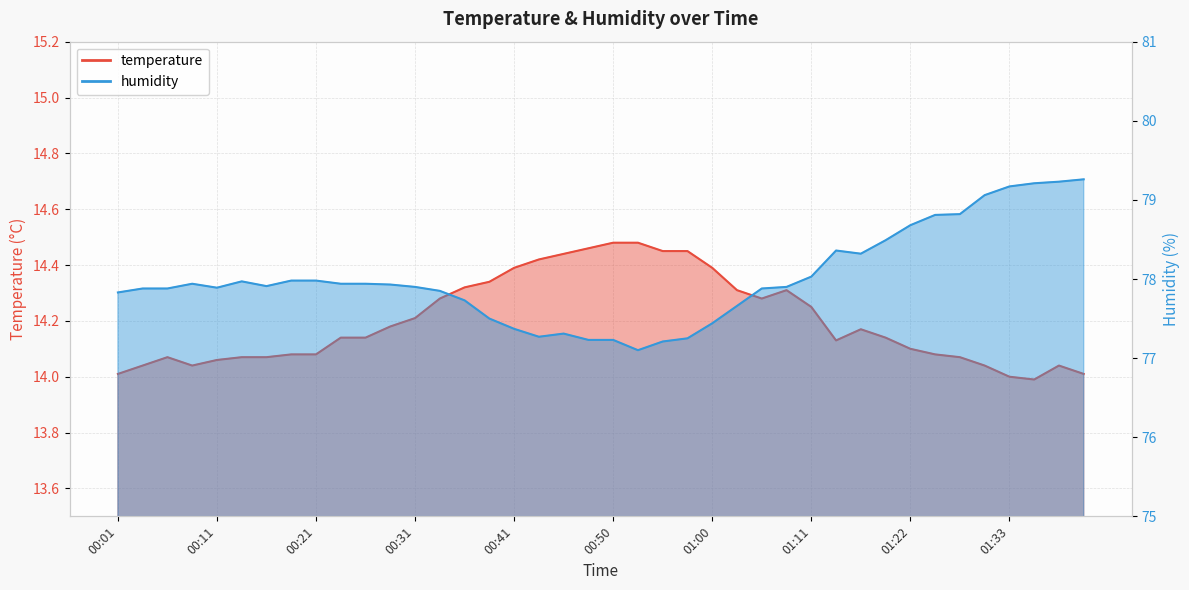

In temperature, how many points are higher than both neighbors (excluding endpoints)?

4